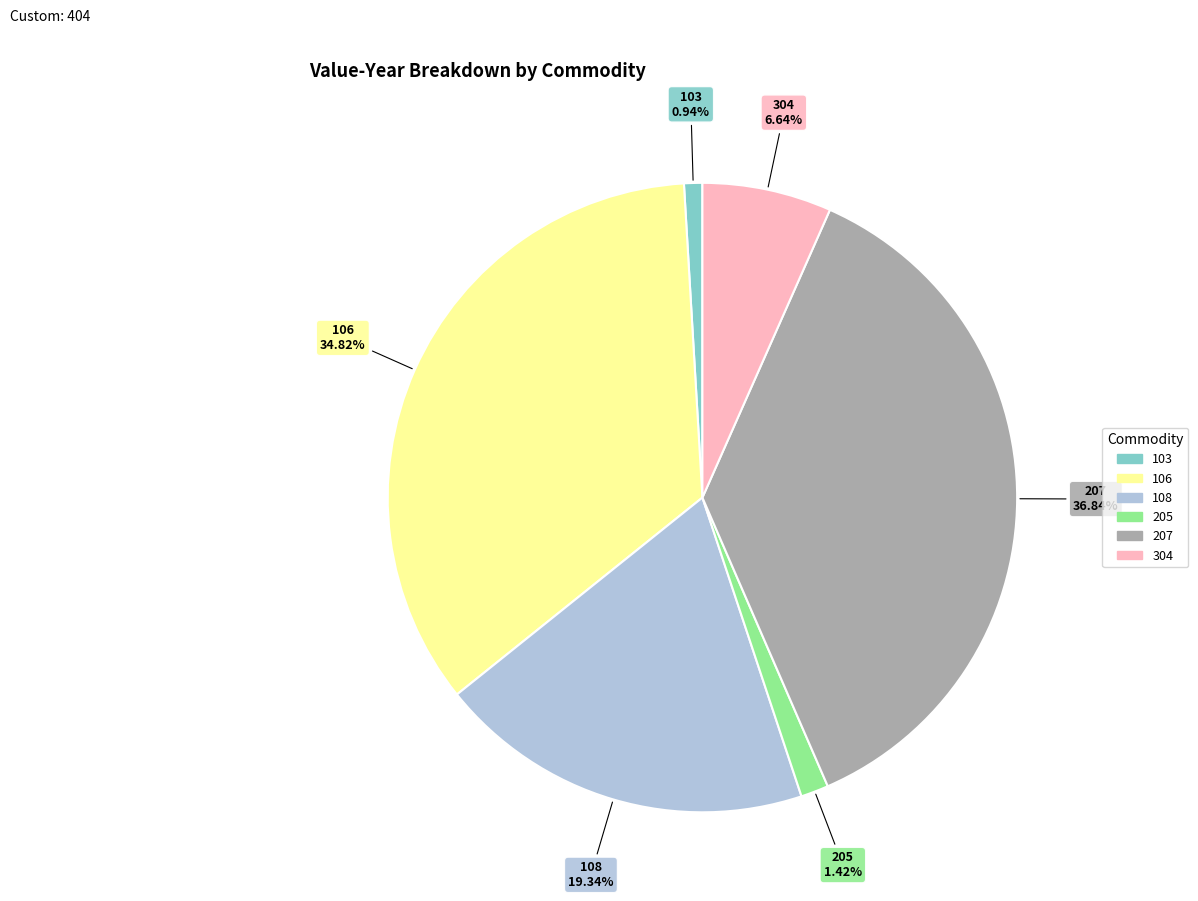

To the nearest percent, what portion does 304 represent?

7%